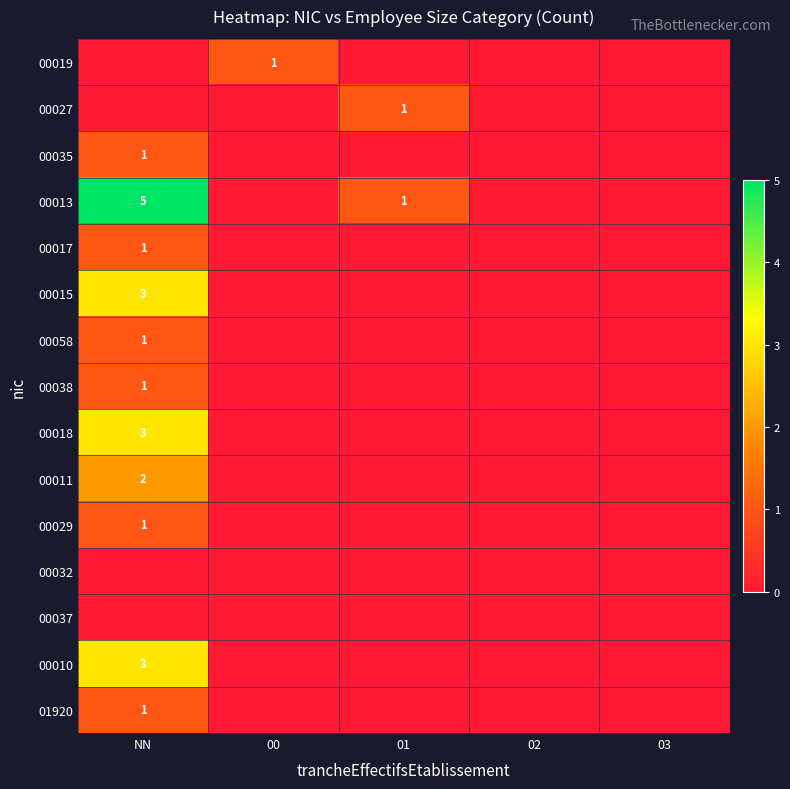

What is the maximum value shown in the chart?

5